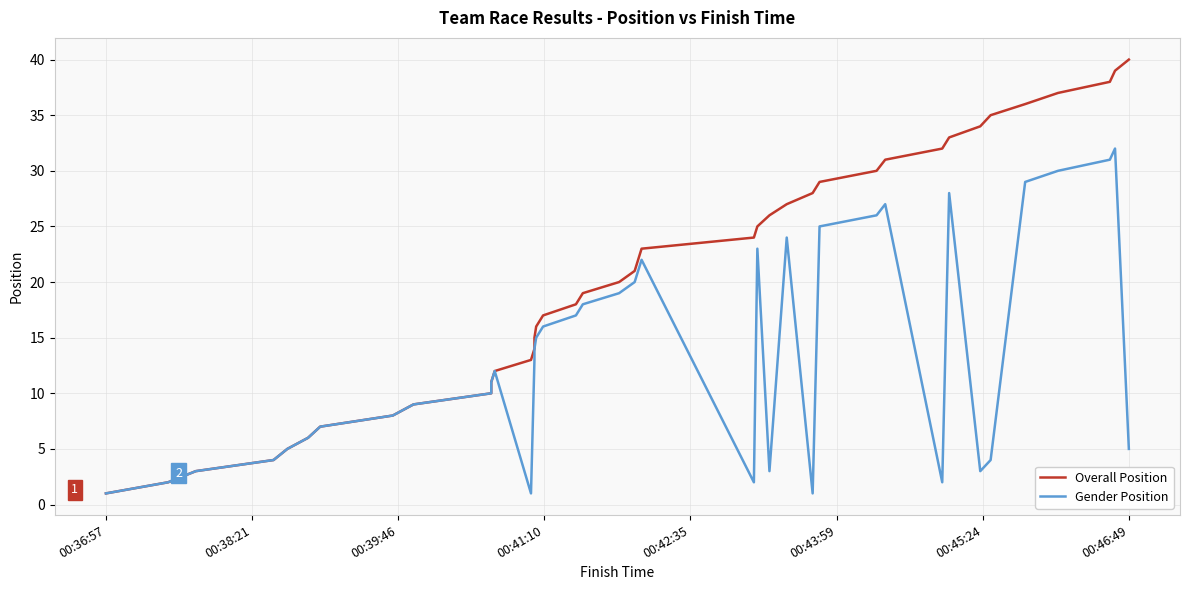

Rank the series by their average value, from highest to lowest.

Overall Position, Gender Position